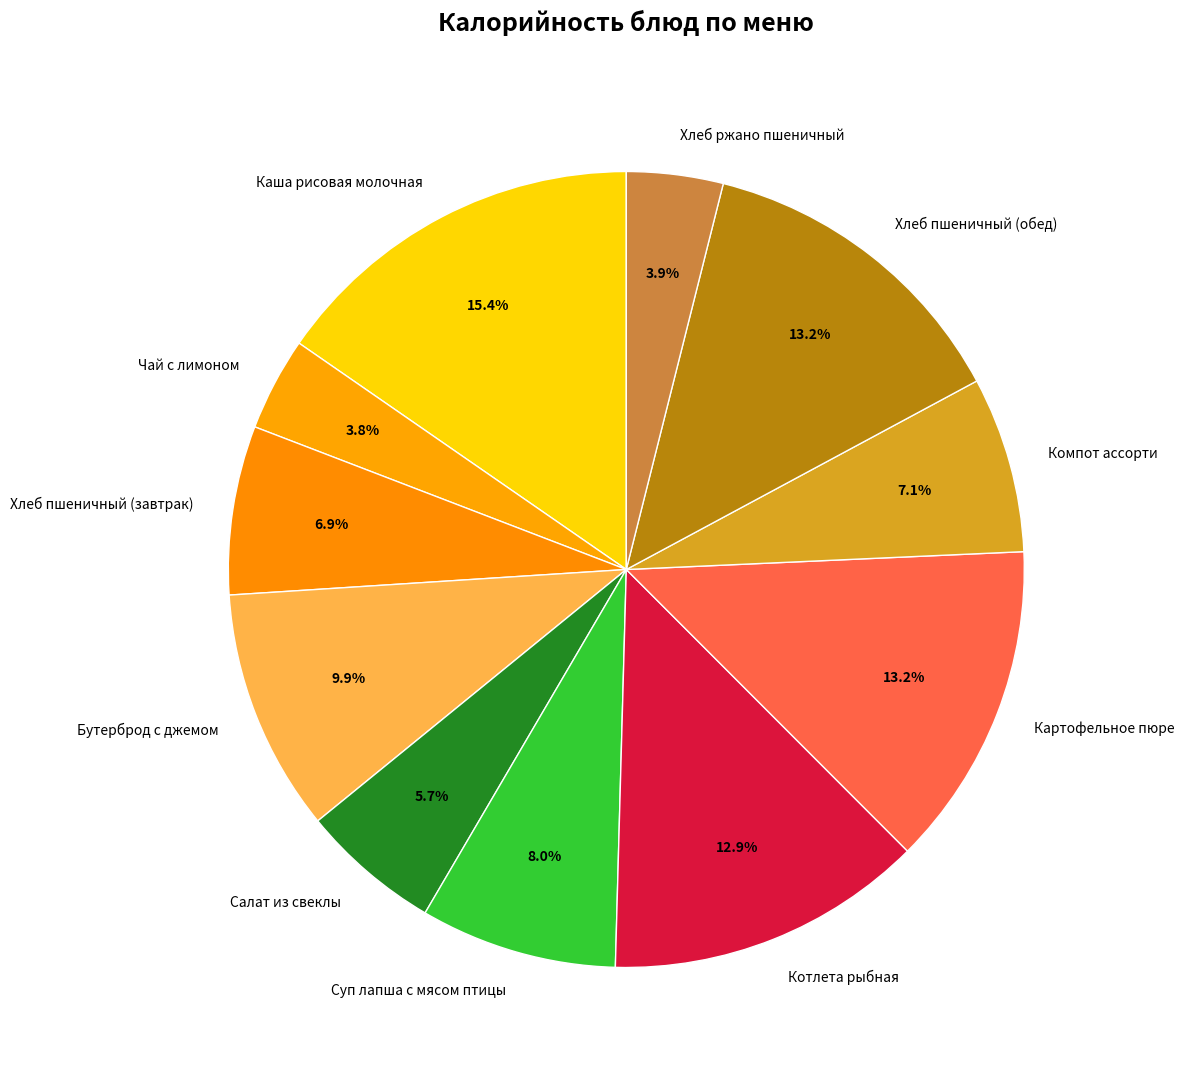

Is the sum of Хлеб пшеничный (обед) and Салат из свеклы greater than half?

No